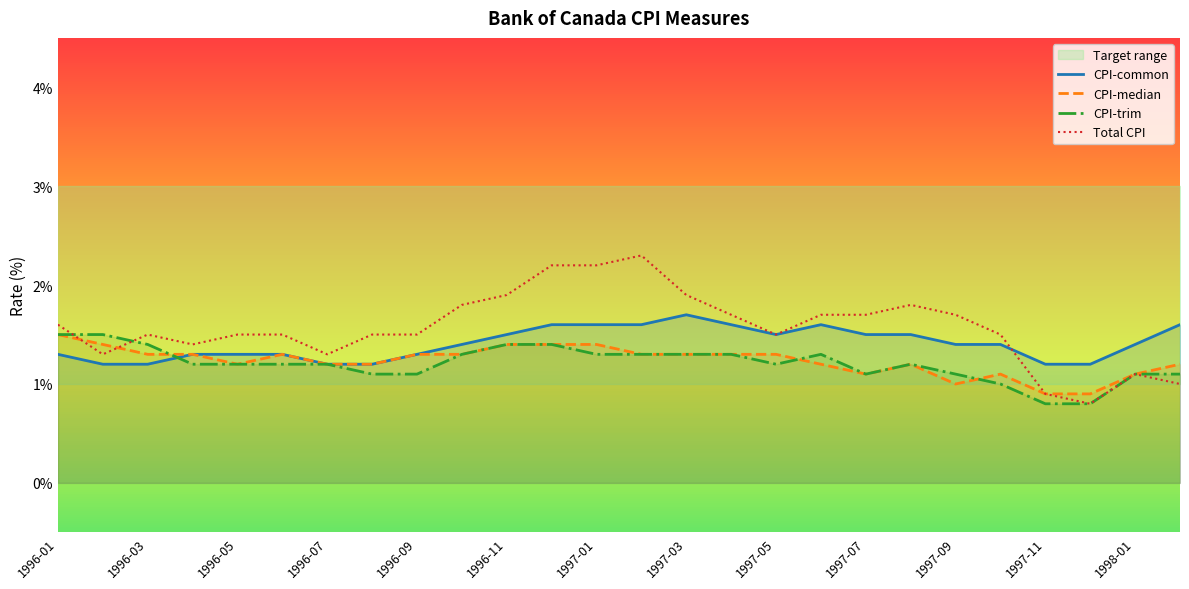

How many CPI-median values are between 1 and 2?

24